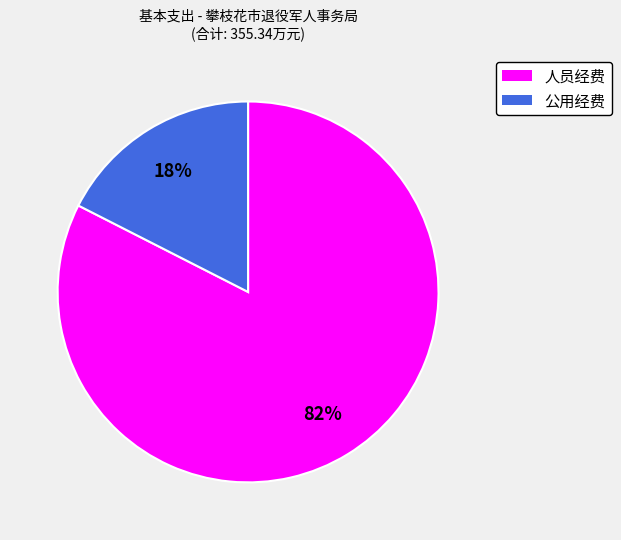

Is it true that 人员经费 is 75% of the pie?

False